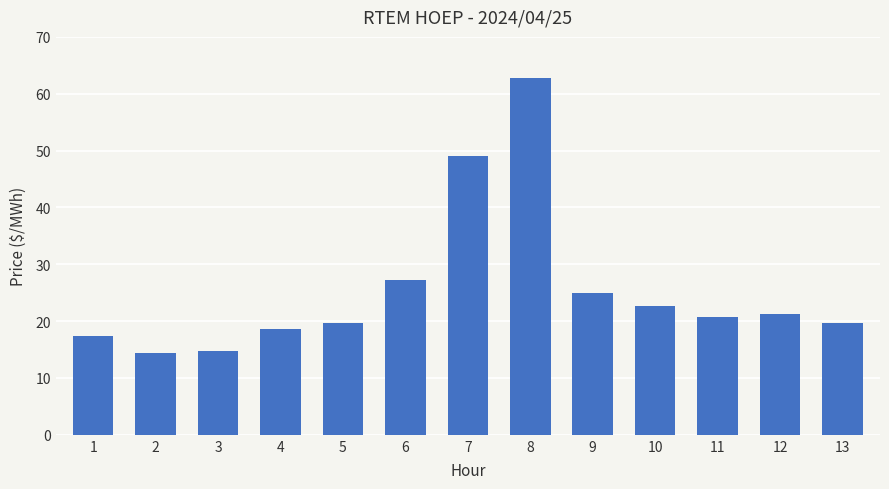

What is the sum of the values at 6 and 11?

48.0